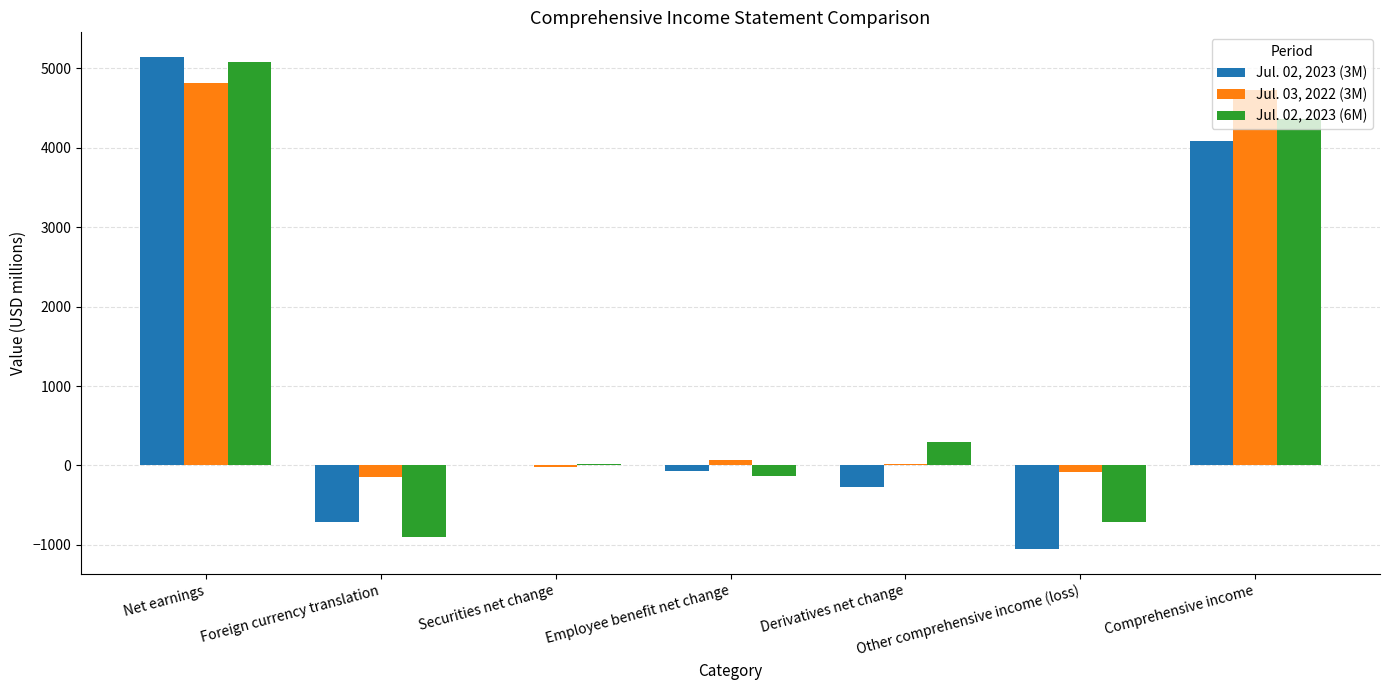

Count the number of data series in this chart.

3